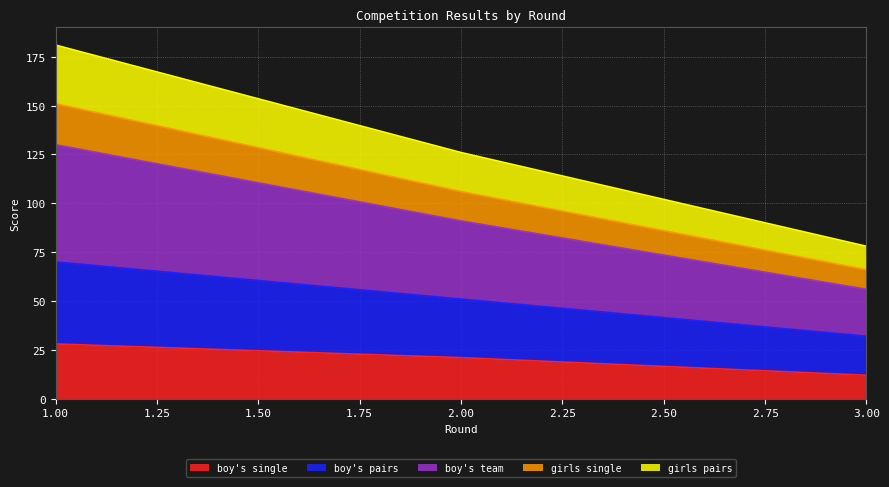

What is the total value across all series at 3.00?

78